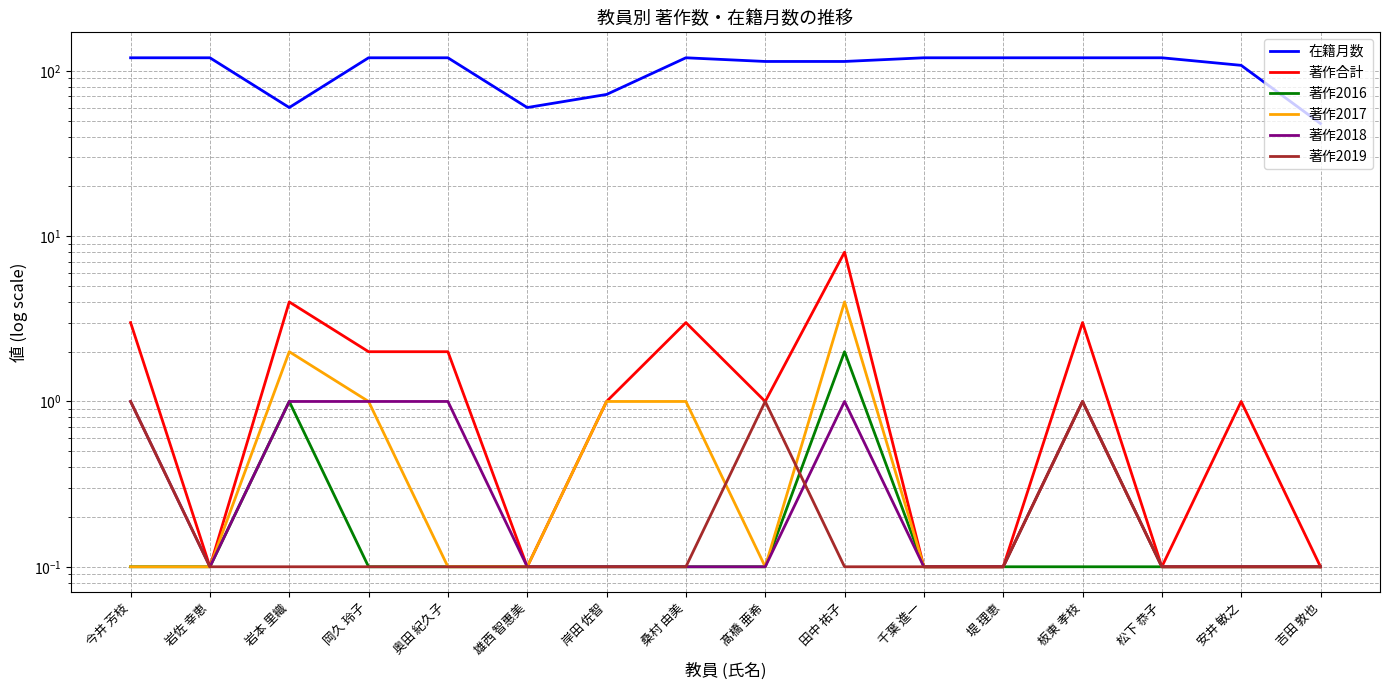

What are all the series names shown in the legend?

在籍月数, 著作合計, 著作2016, 著作2017, 著作2018, 著作2019